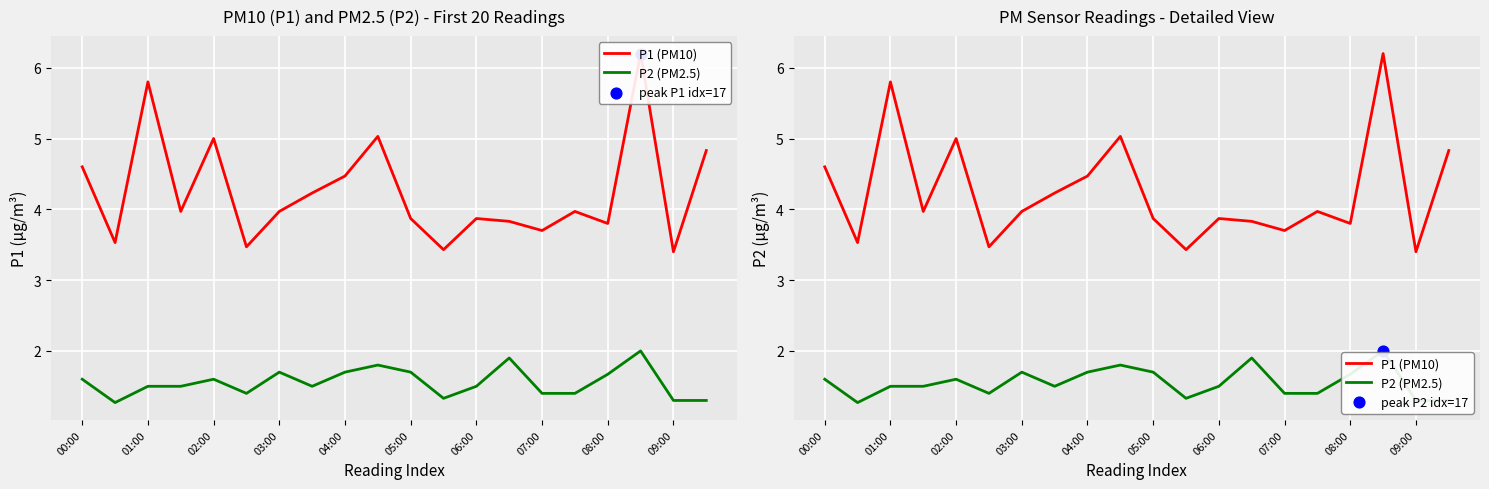

What is the total value across all series at 09:00?

4.7